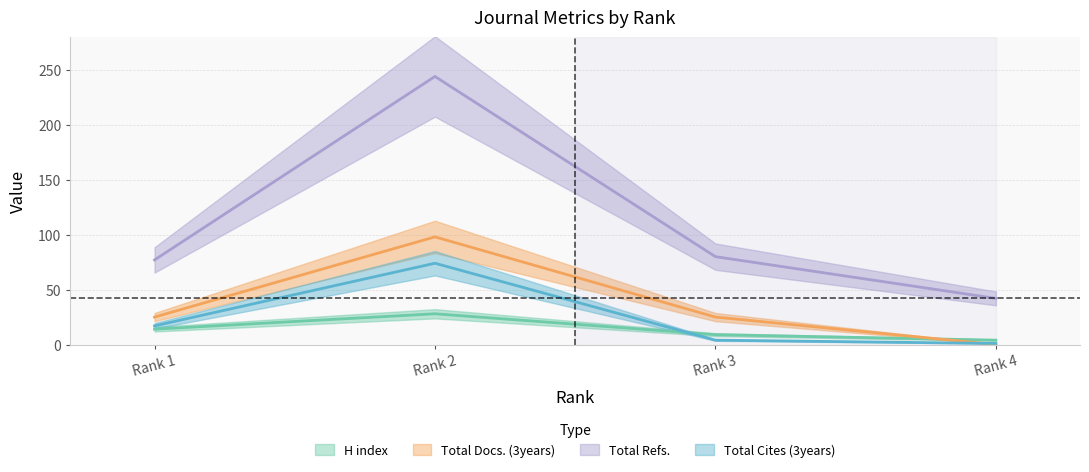

What value does the Total Cites (3years) series have at Rank 3, to the nearest 5?

5